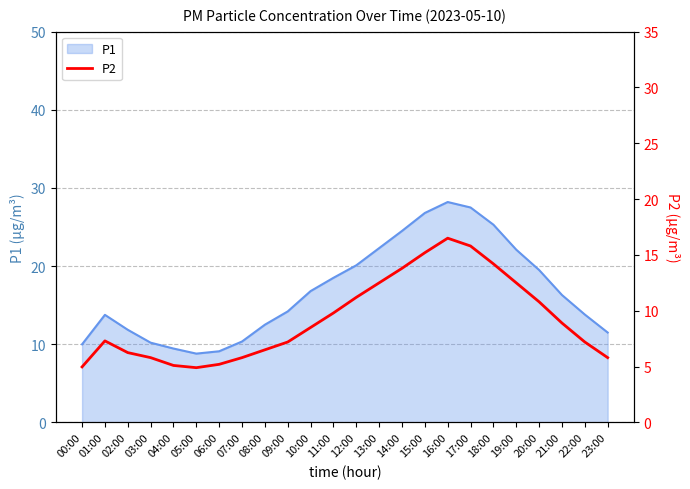

What is the maximum value for P1?

28.2